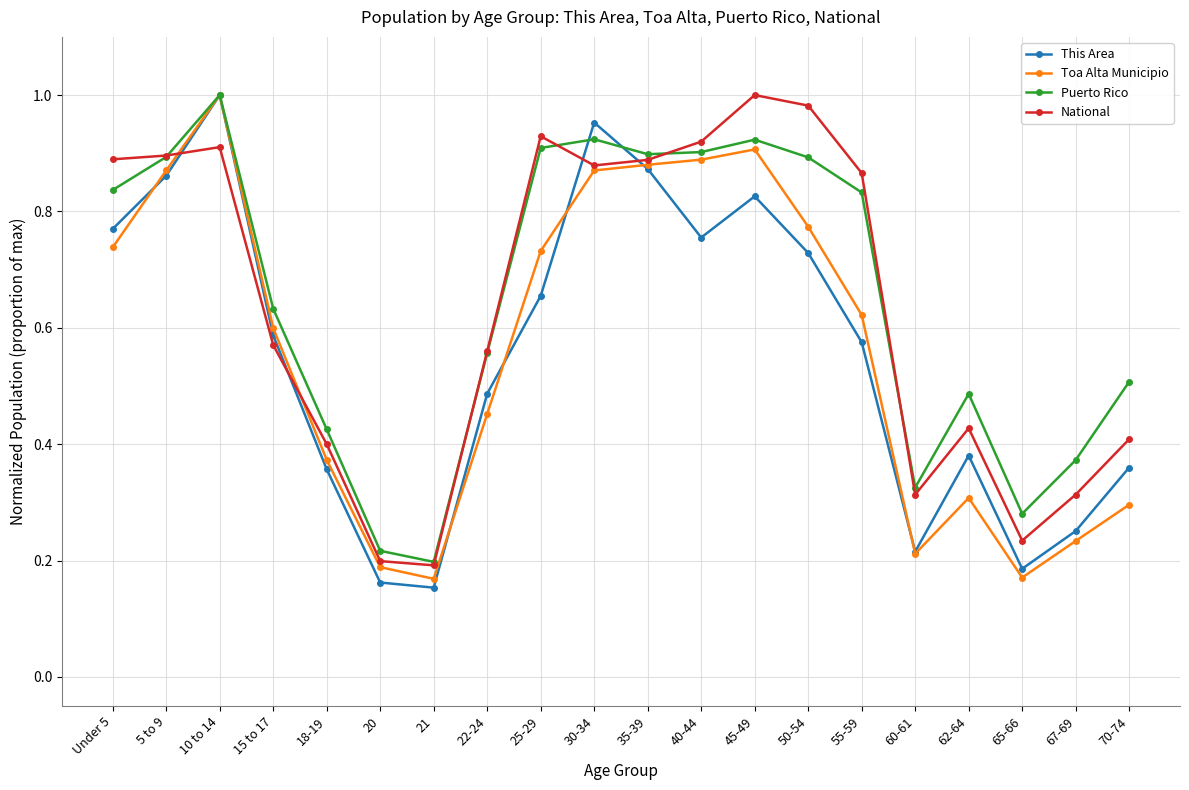

What is the label of the 12th point from the left?

40-44